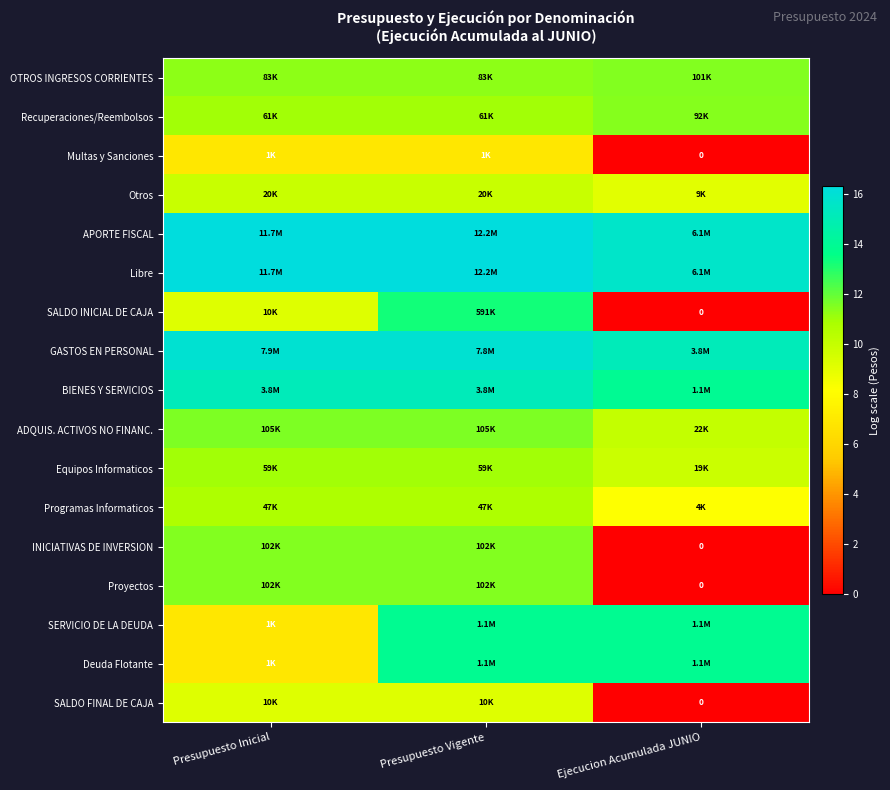

What is the total value across all series at Presupuesto Inicial?

191.4